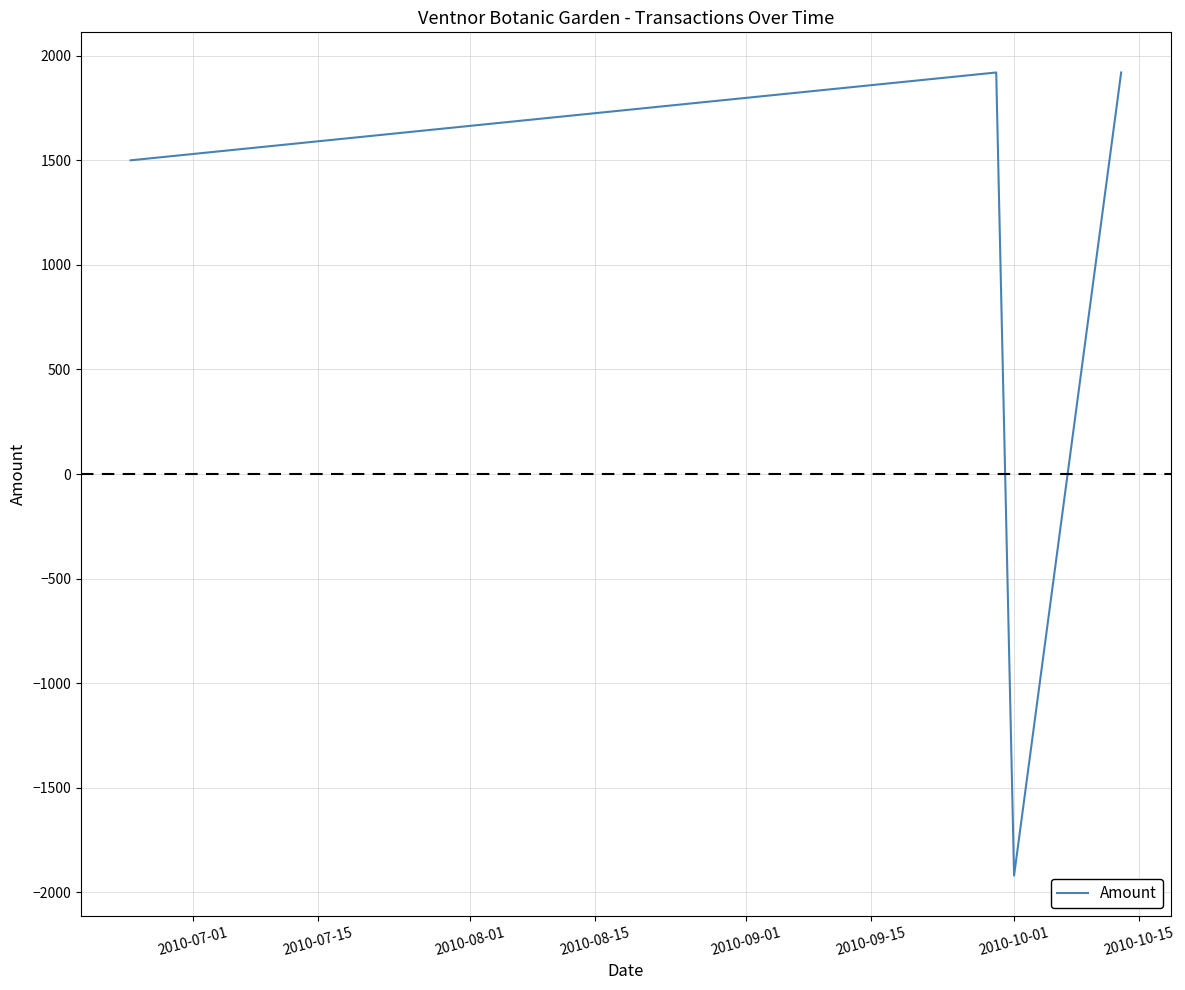

How many interior local valleys (lower than both neighbors) does the data have?

1